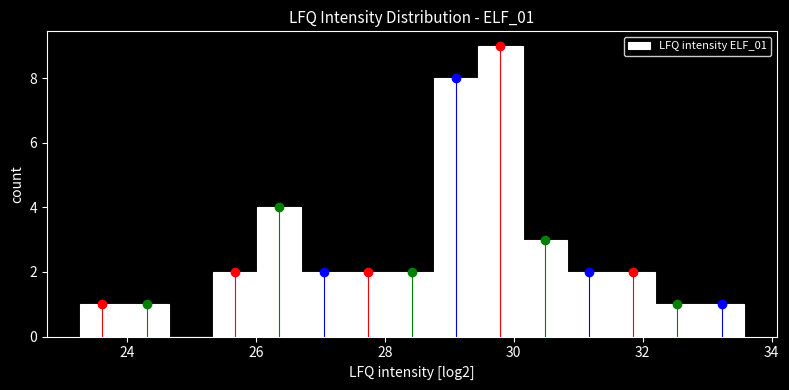

Around what value on the x-axis is the tallest bar? Give the approximate position of its centre, as read against the axis.

29.8